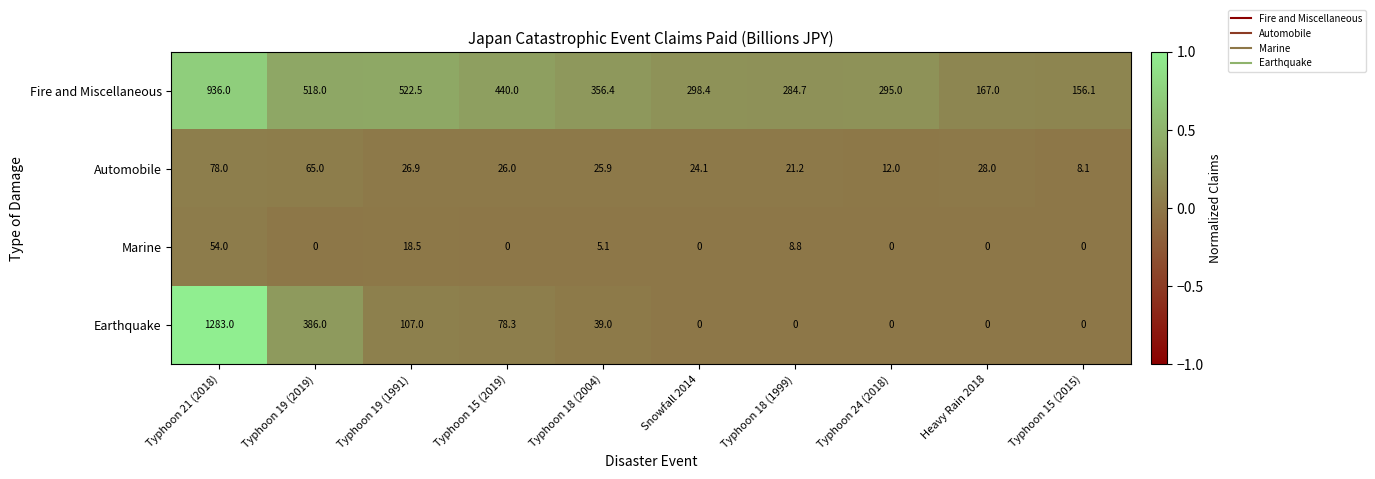

What is the spread (max minus min) of values at Typhoon 21 (2018)?

1229.0